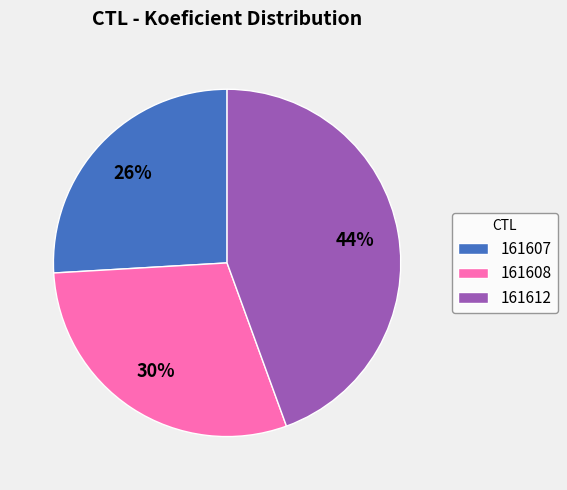

To the nearest percent, what is the difference between the 161608 and 161607 slice percentages?

4%